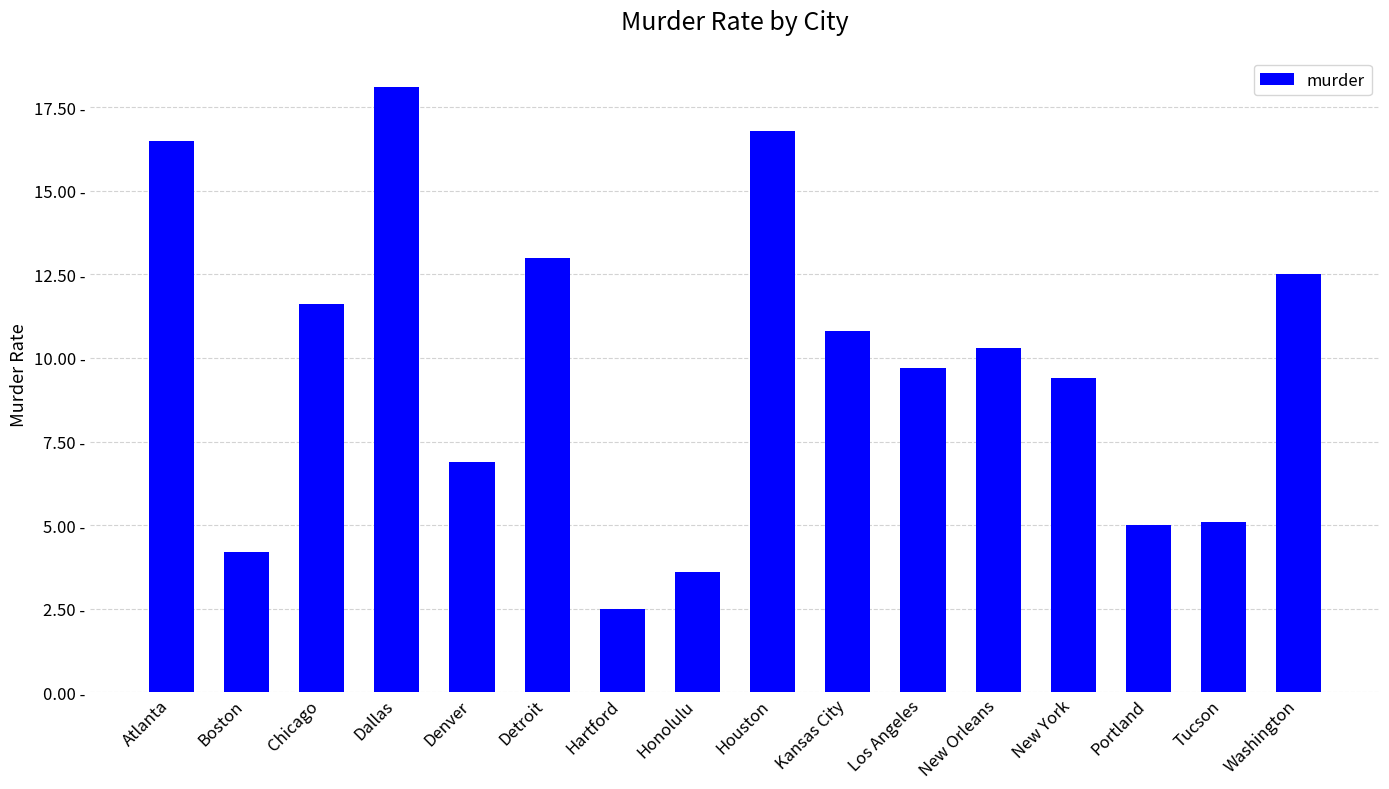

Does the chart contain any negative values?

No